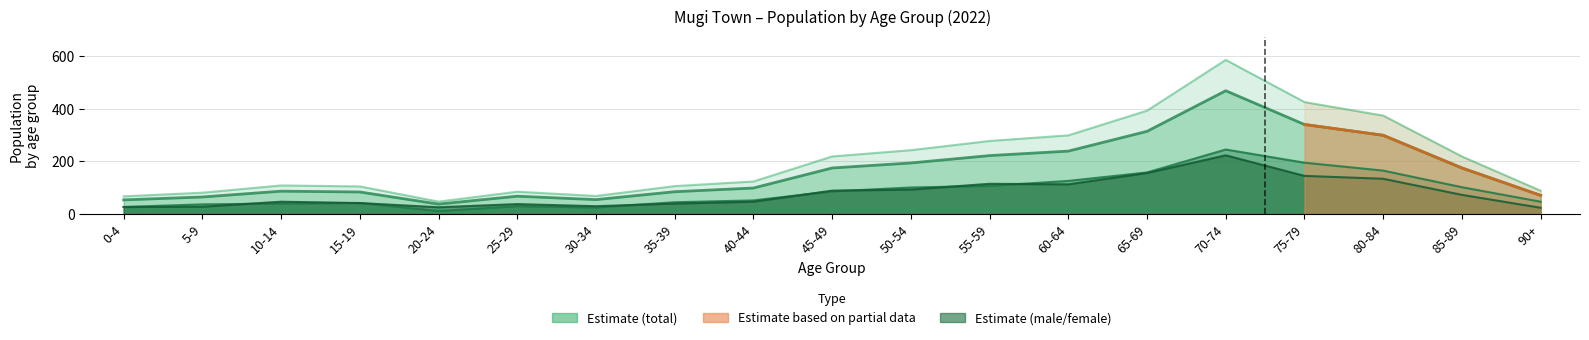

What is the label of the 19th point from the right?

0-4